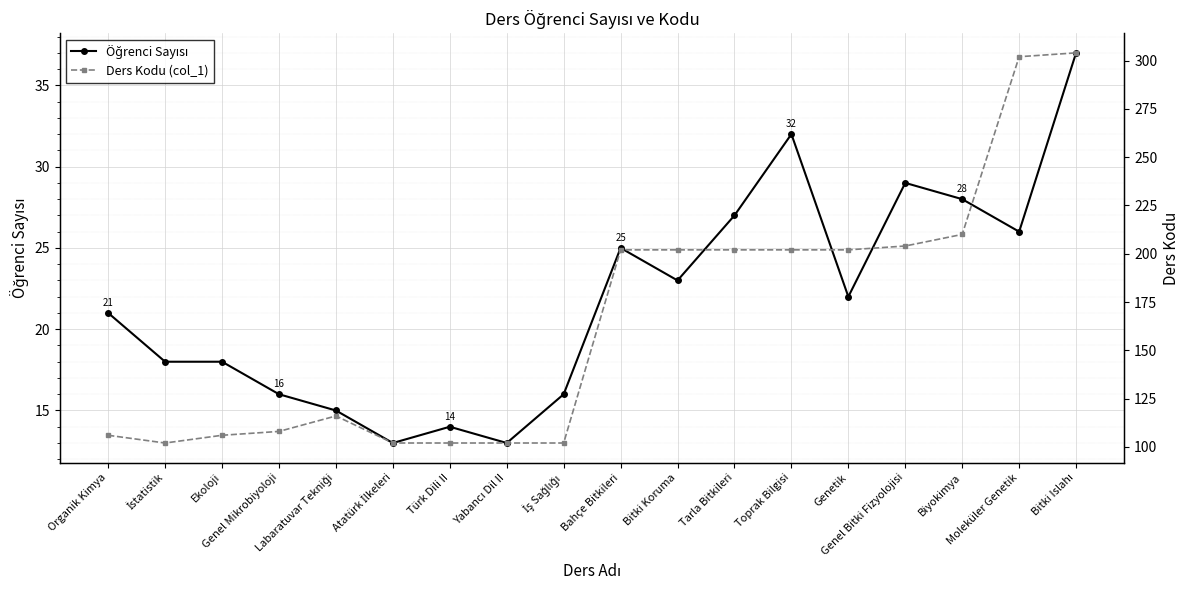

Which series changed the most between Atatürk İlkeleri and Genel Bitki Fizyolojisi?

Ders Kodu (col_1)